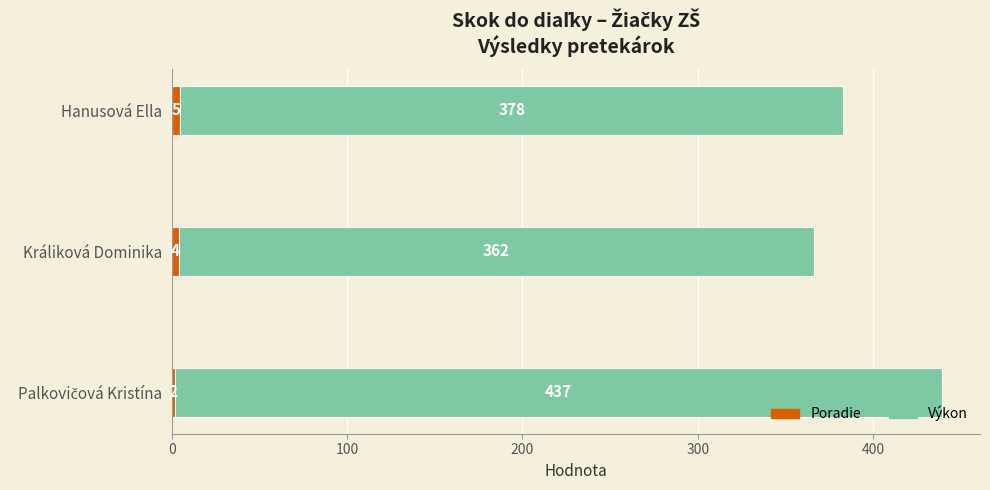

What is the highest value of the Poradie series?

5